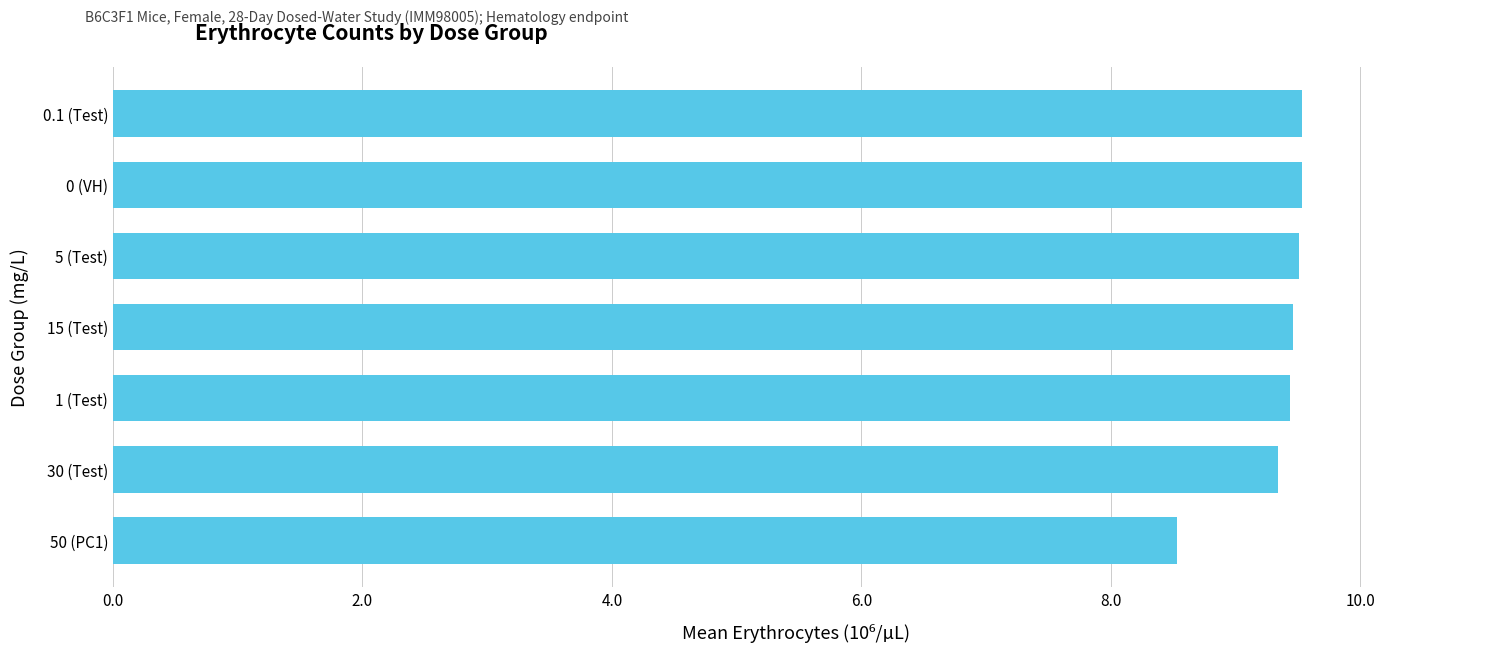

How many values are between 9 and 10?

6